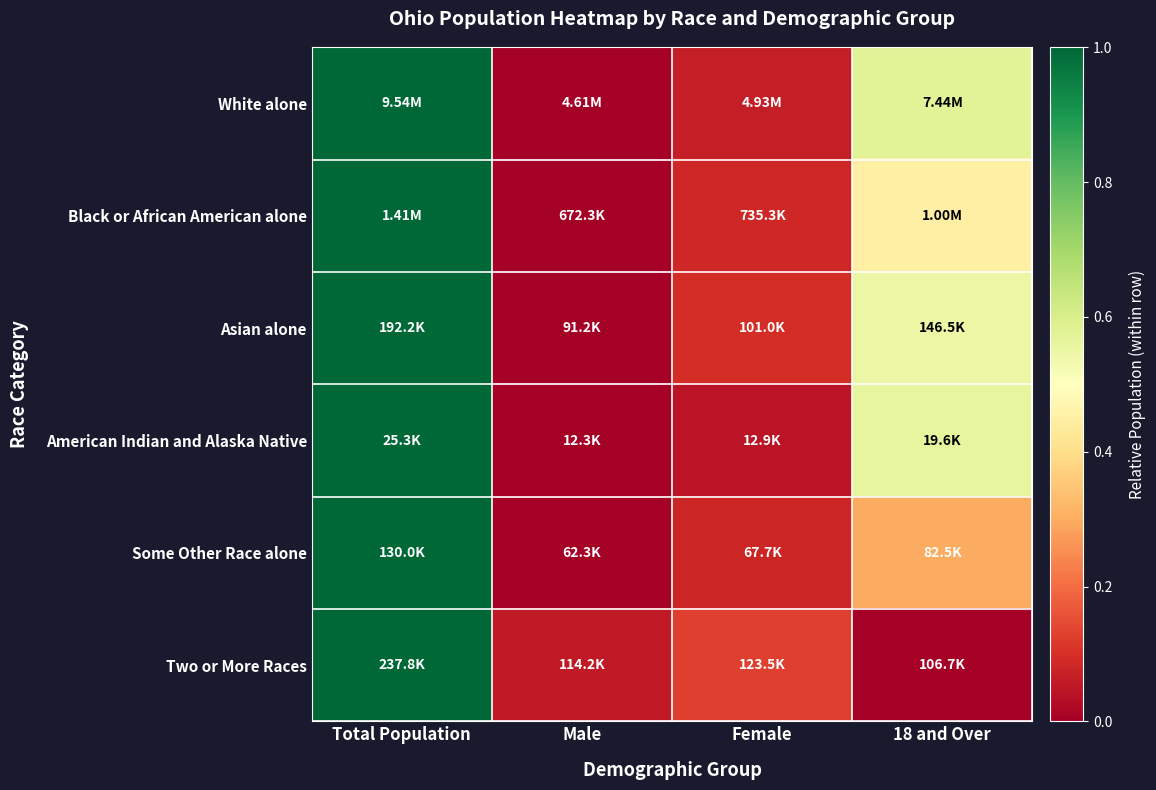

At how many categories does at least one series exceed 0?

4